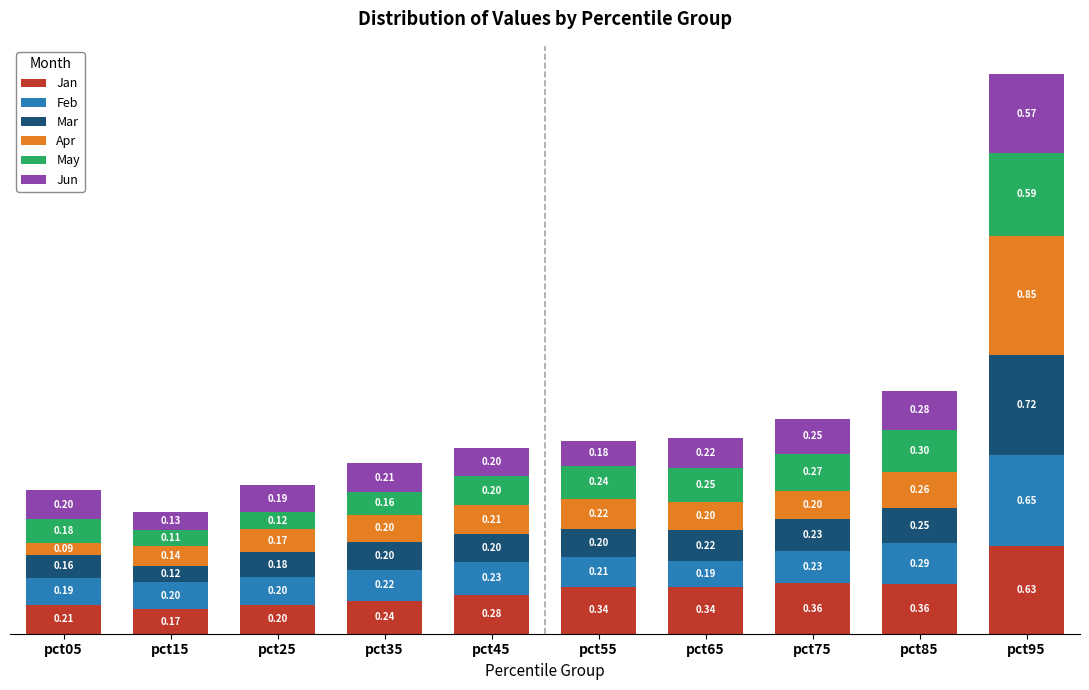

What is the sum of all Jan values?

3.1